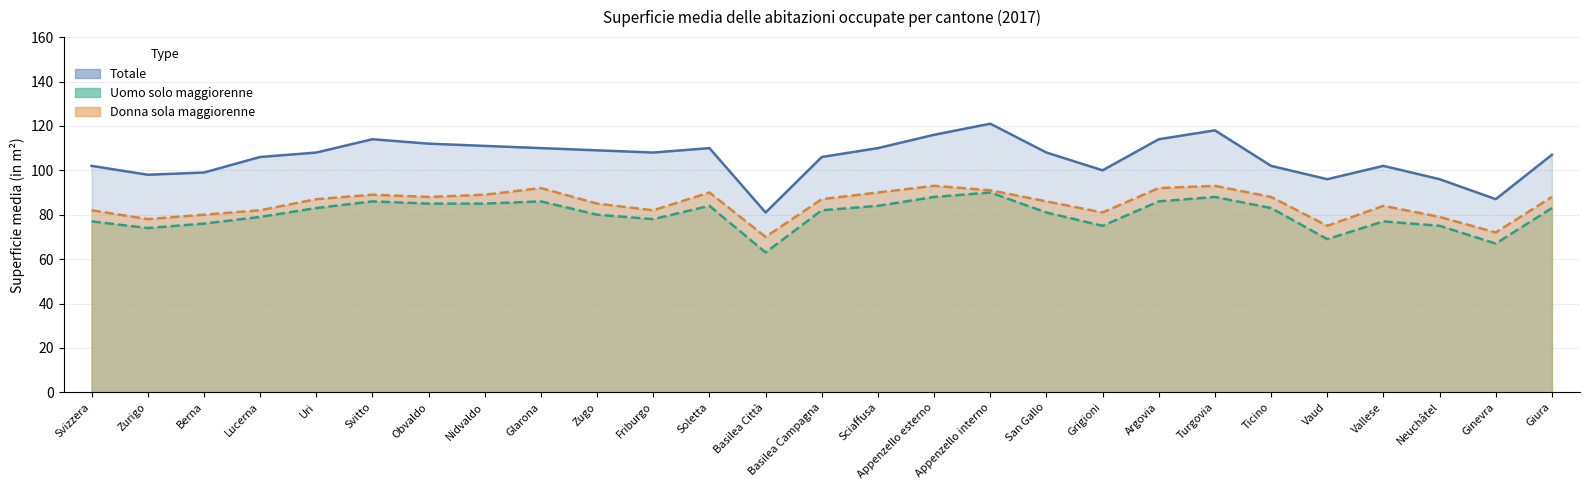

Reading left to right, extract all data points from this chart.

Totale: Svizzera=102	Zurigo=98	Berna=99	Lucerna=106	Uri=108	Svitto=114	Obvaldo=112	Nidvaldo=111	Glarona=110	Zugo=109	Friburgo=108	Soletta=110	Basilea Città=81	Basilea Campagna=106	Sciaffusa=110	Appenzello esterno=116	Appenzello interno=121	San Gallo=108	Grigioni=100	Argovia=114	Turgovia=118	Ticino=102	Vaud=96	Vallese=102	Neuchâtel=96	Ginevra=87	Giura=107
Uomo solo maggiorenne: Svizzera=77	Zurigo=74	Berna=76	Lucerna=79	Uri=83	Svitto=86	Obvaldo=85	Nidvaldo=85	Glarona=86	Zugo=80	Friburgo=78	Soletta=84	Basilea Città=63	Basilea Campagna=82	Sciaffusa=84	Appenzello esterno=88	Appenzello interno=90	San Gallo=81	Grigioni=75	Argovia=86	Turgovia=88	Ticino=83	Vaud=69	Vallese=77	Neuchâtel=75	Ginevra=67	Giura=83
Donna sola maggiorenne: Svizzera=82	Zurigo=78	Berna=80	Lucerna=82	Uri=87	Svitto=89	Obvaldo=88	Nidvaldo=89	Glarona=92	Zugo=85	Friburgo=82	Soletta=90	Basilea Città=70	Basilea Campagna=87	Sciaffusa=90	Appenzello esterno=93	Appenzello interno=91	San Gallo=86	Grigioni=81	Argovia=92	Turgovia=93	Ticino=88	Vaud=75	Vallese=84	Neuchâtel=79	Ginevra=72	Giura=88